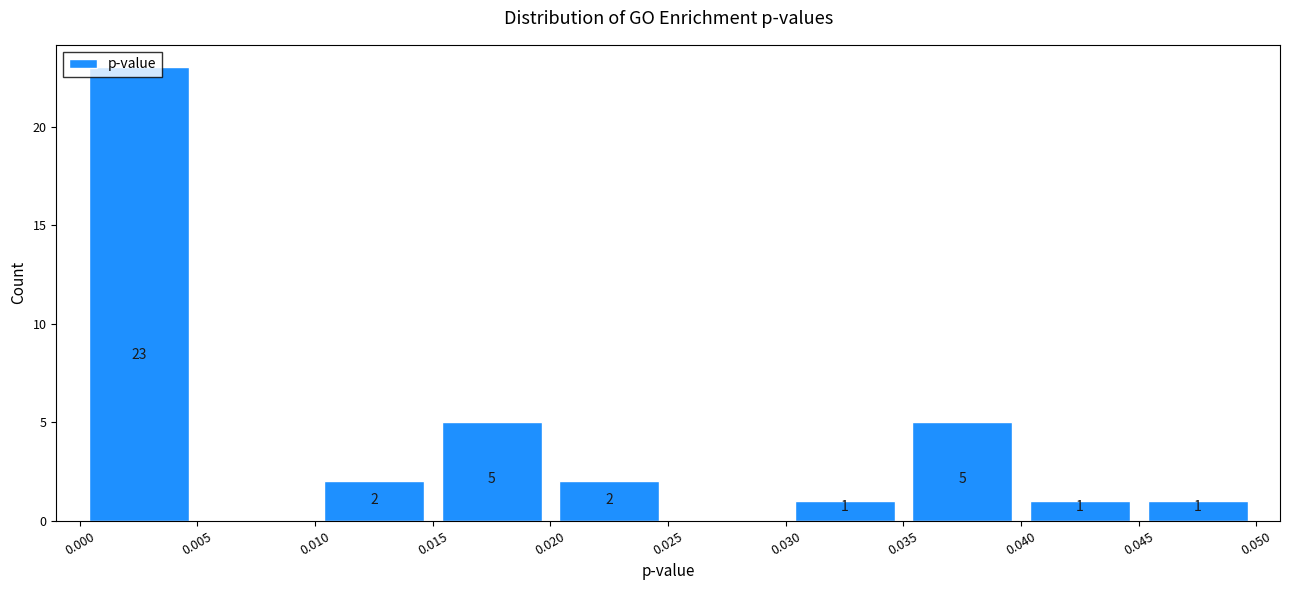

Over which range of the x-axis is the bar tallest?

0.000 to 0.005